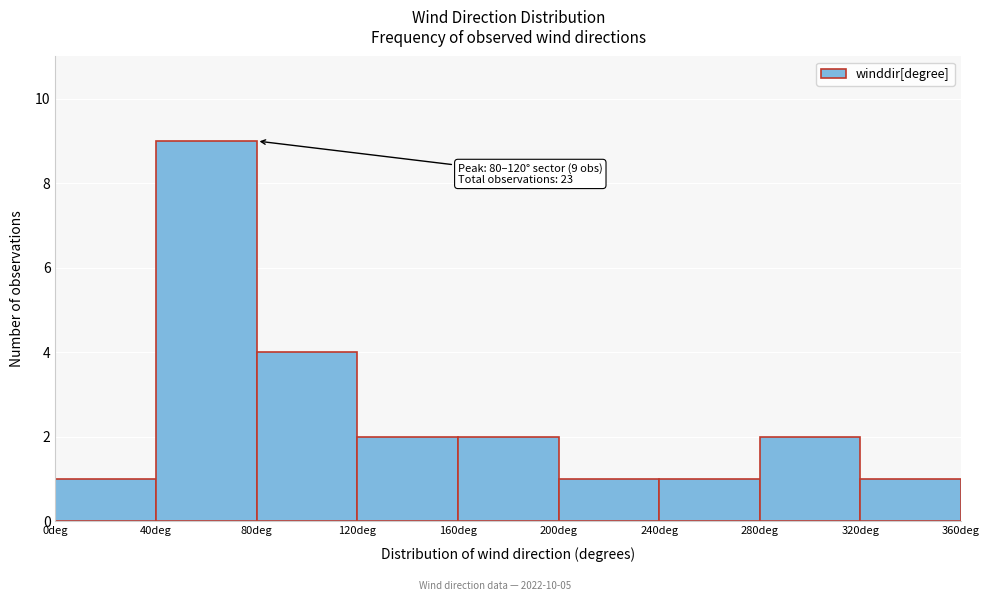

Which range on the x-axis has the tallest bar?

40 to 80